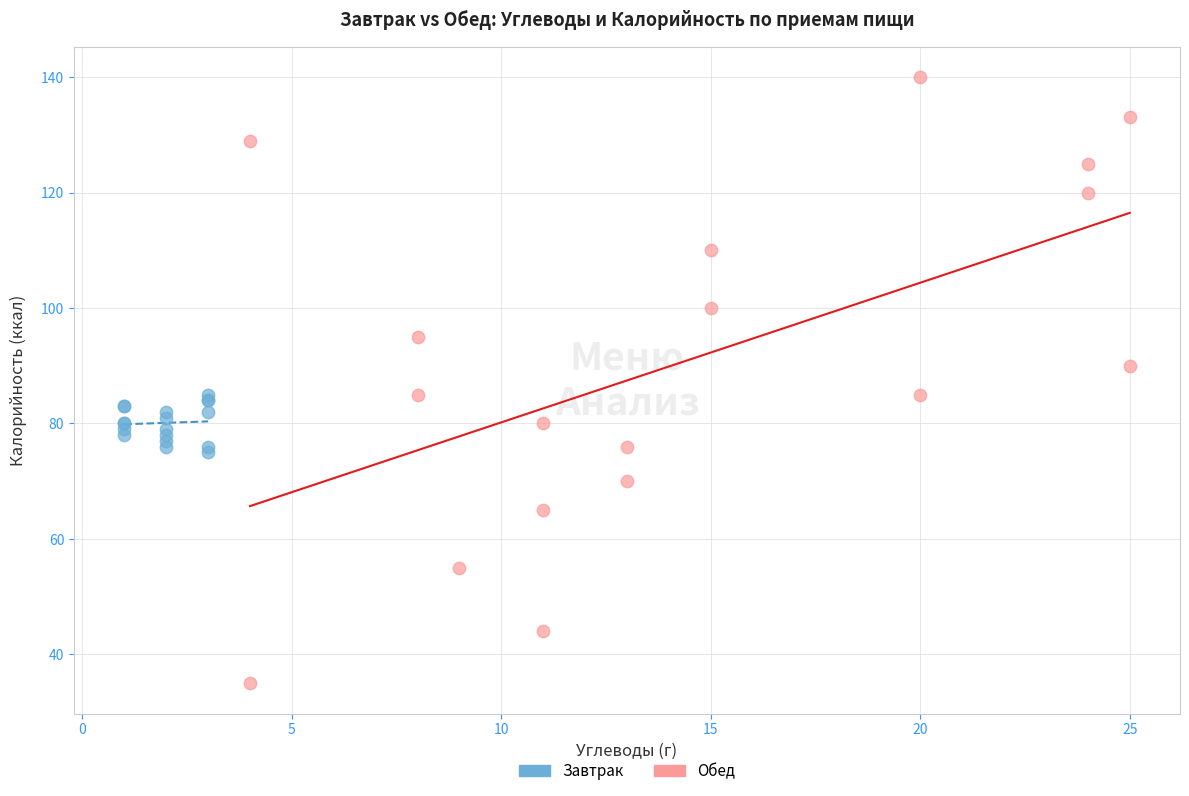

Which series reaches the maximum Y coordinate?

Обед